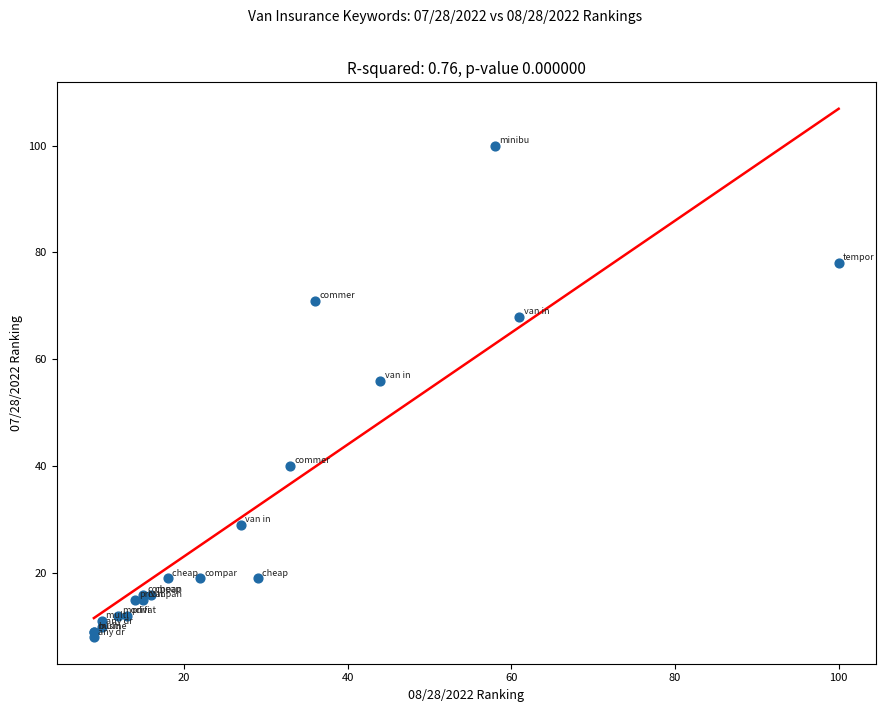

What Y value in the scatter plot is closest to 54?

56